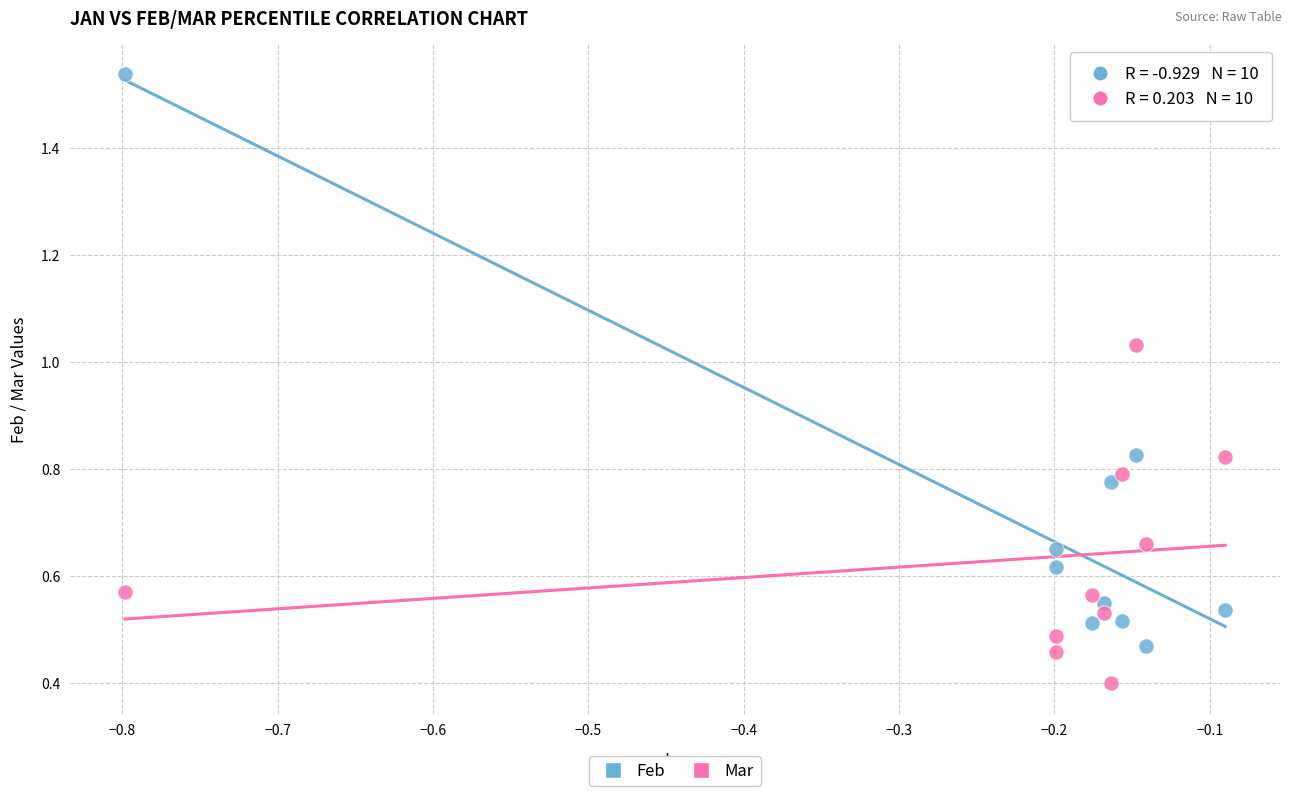

Which series contains the highest Y value?

Feb